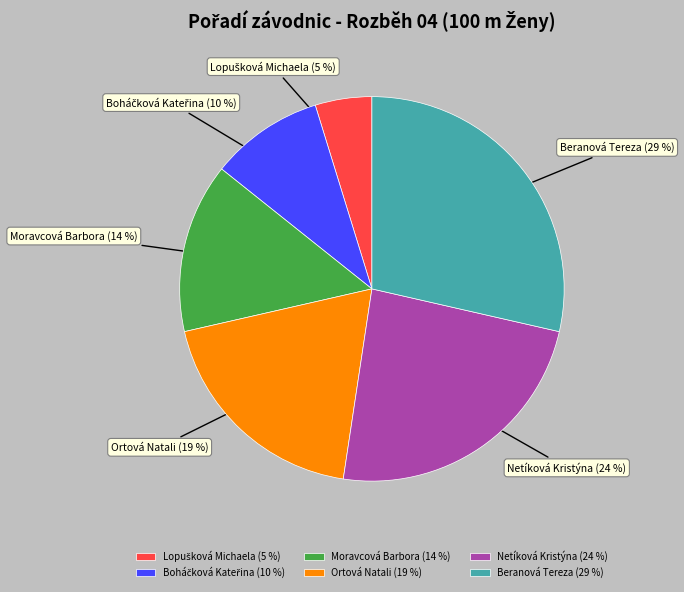

What percentage is the Beranová Tereza (29 %) slice, to the nearest percent?

29%